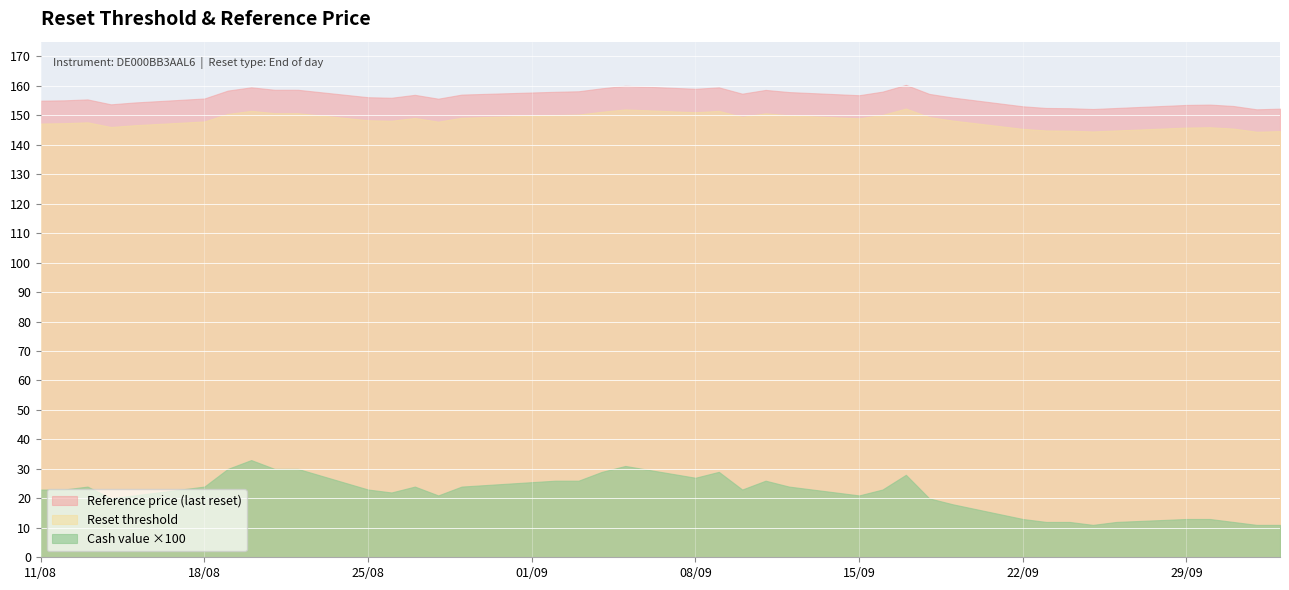

Which series has the largest range (max minus min)?

Cash value ×100